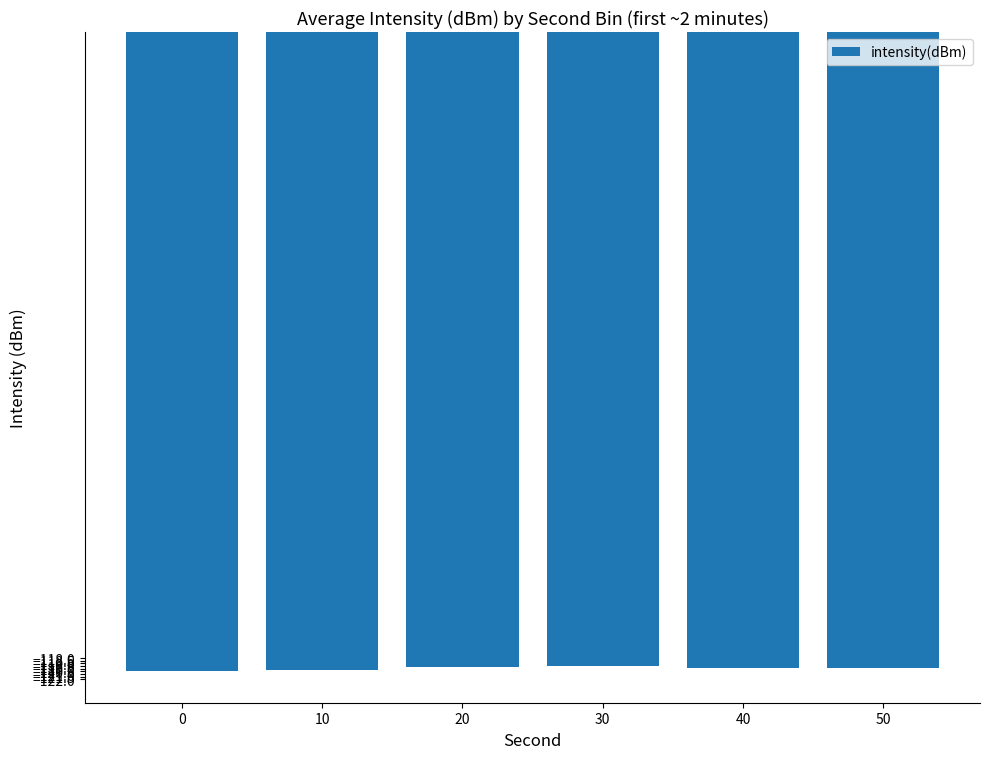

Count the number of data series in this chart.

1